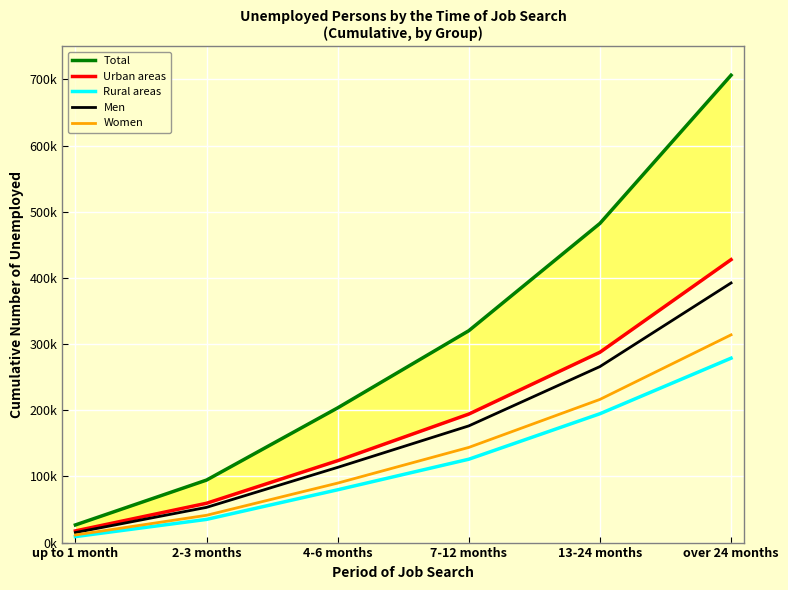

Which series has the largest total across all categories?

Total